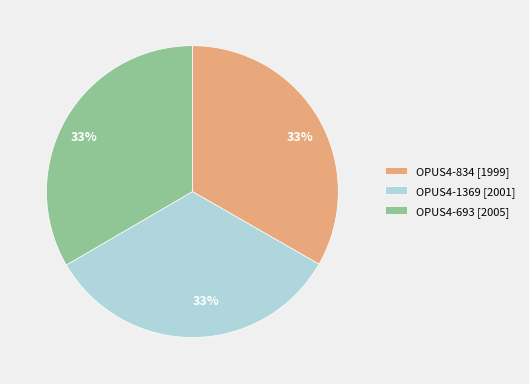

To the nearest percent, what percentage of the pie is OPUS4-834?

33%